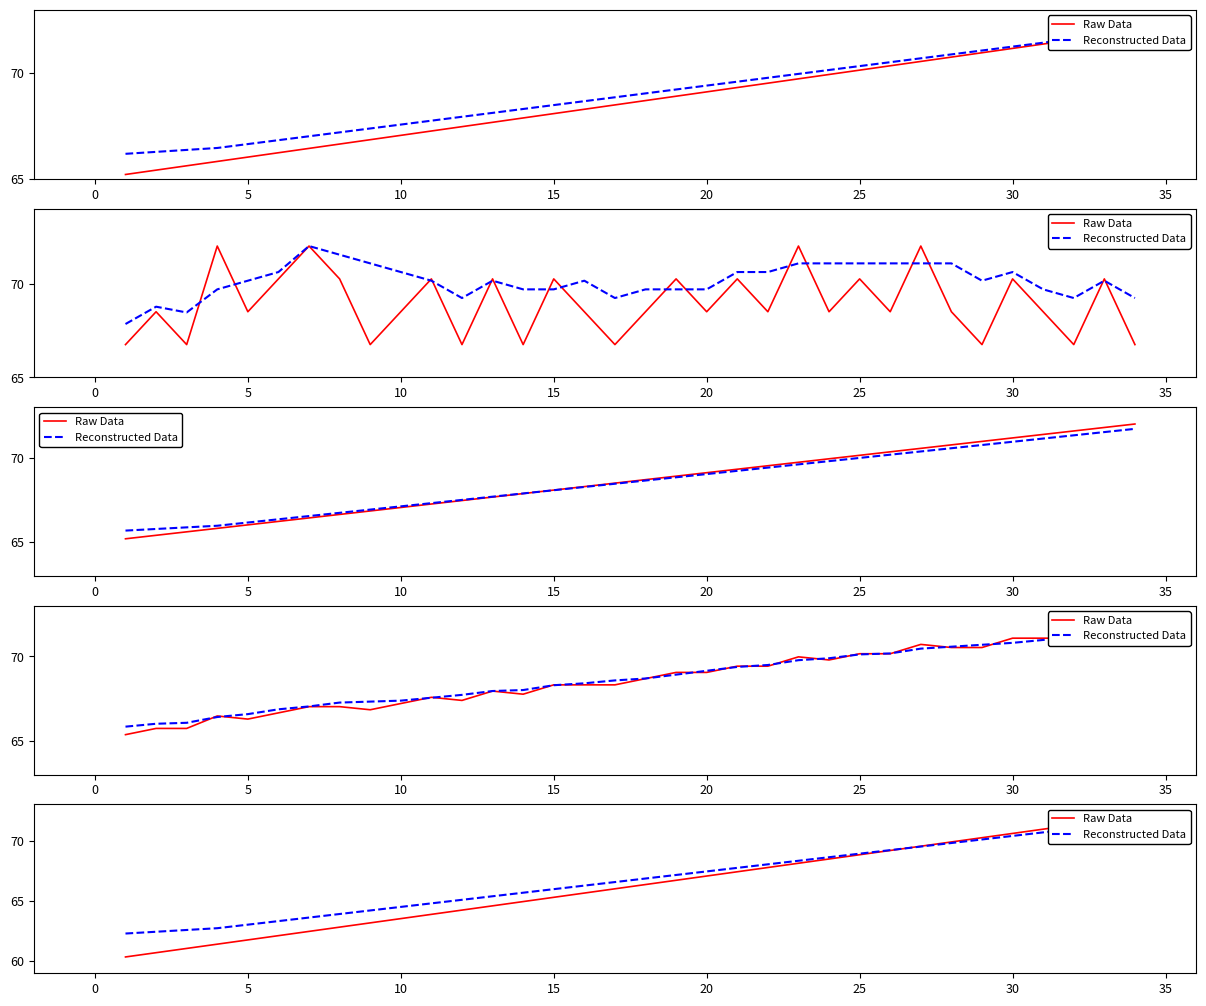

Which series has the largest total across all categories?

Reconstructed Data